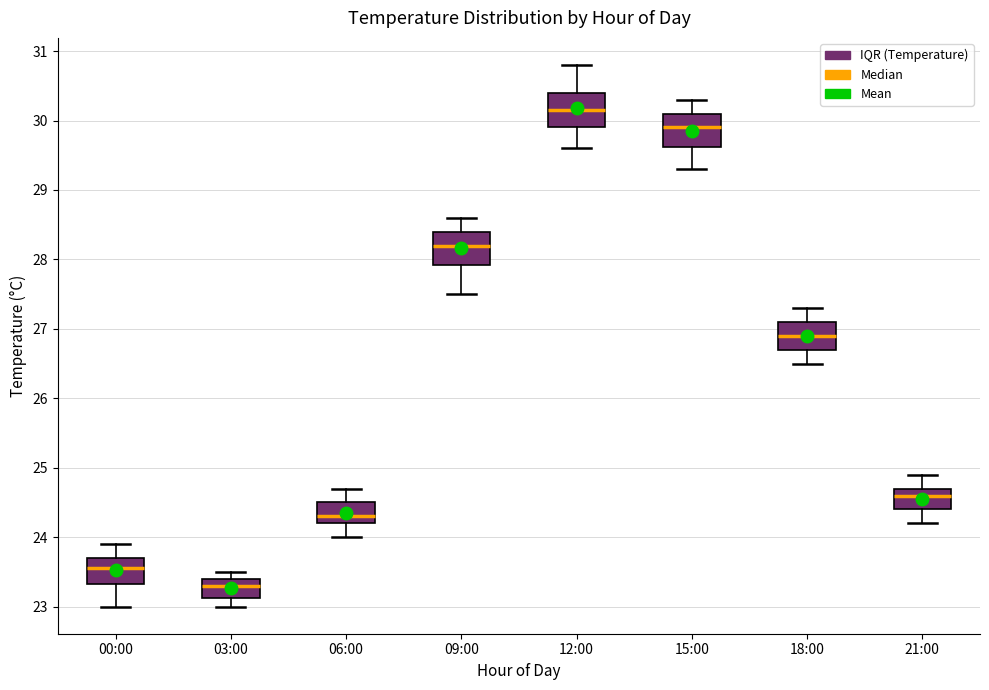

Where is the upper edge of the box for 00:00 on the y-axis? The values are not printed on the chart, so give them approximately, as read against the axis.

23.7